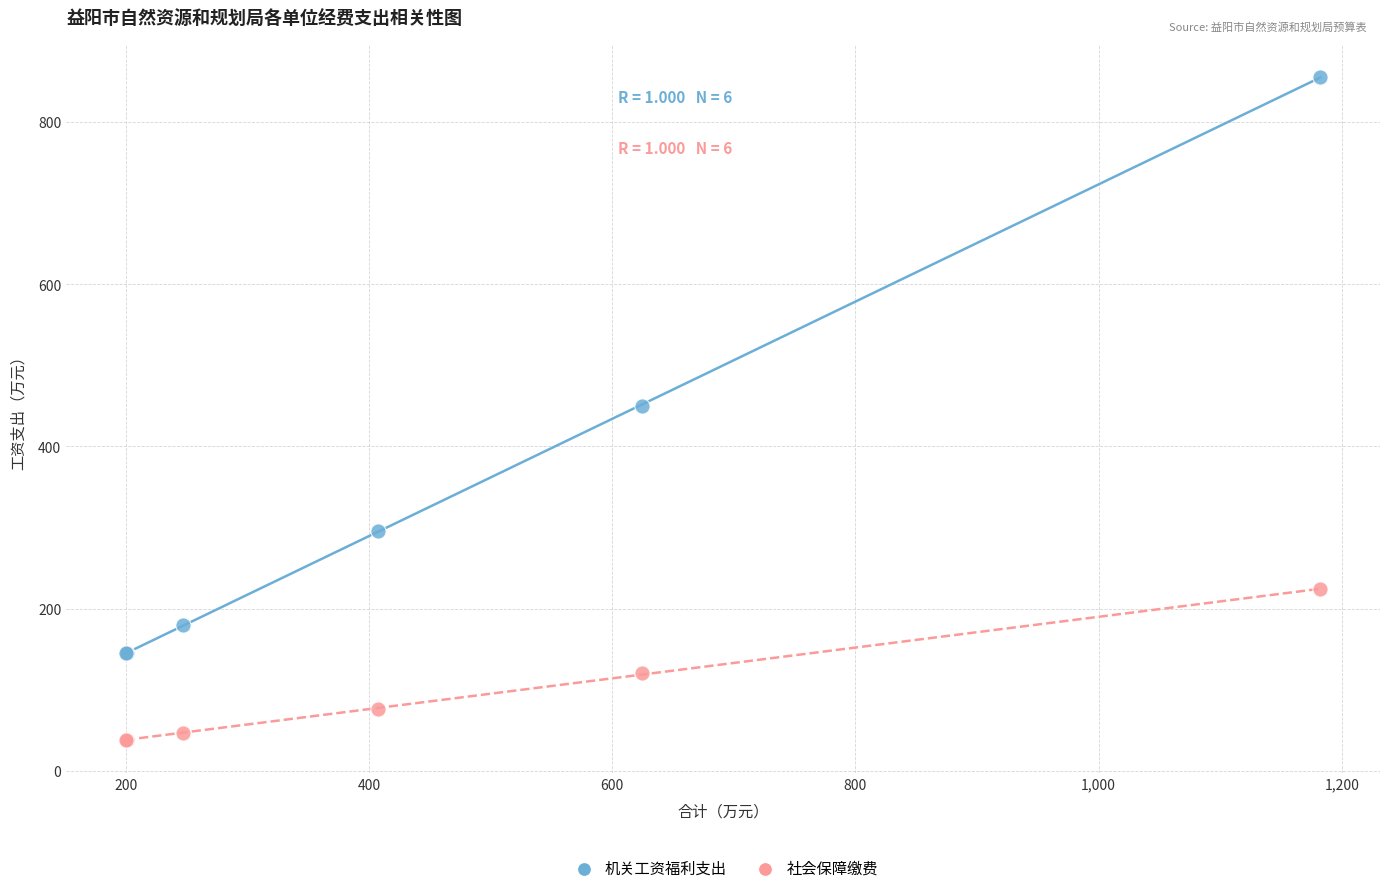

In the 机关工资福利支出 series, what Y value is closest to 500?

449.6